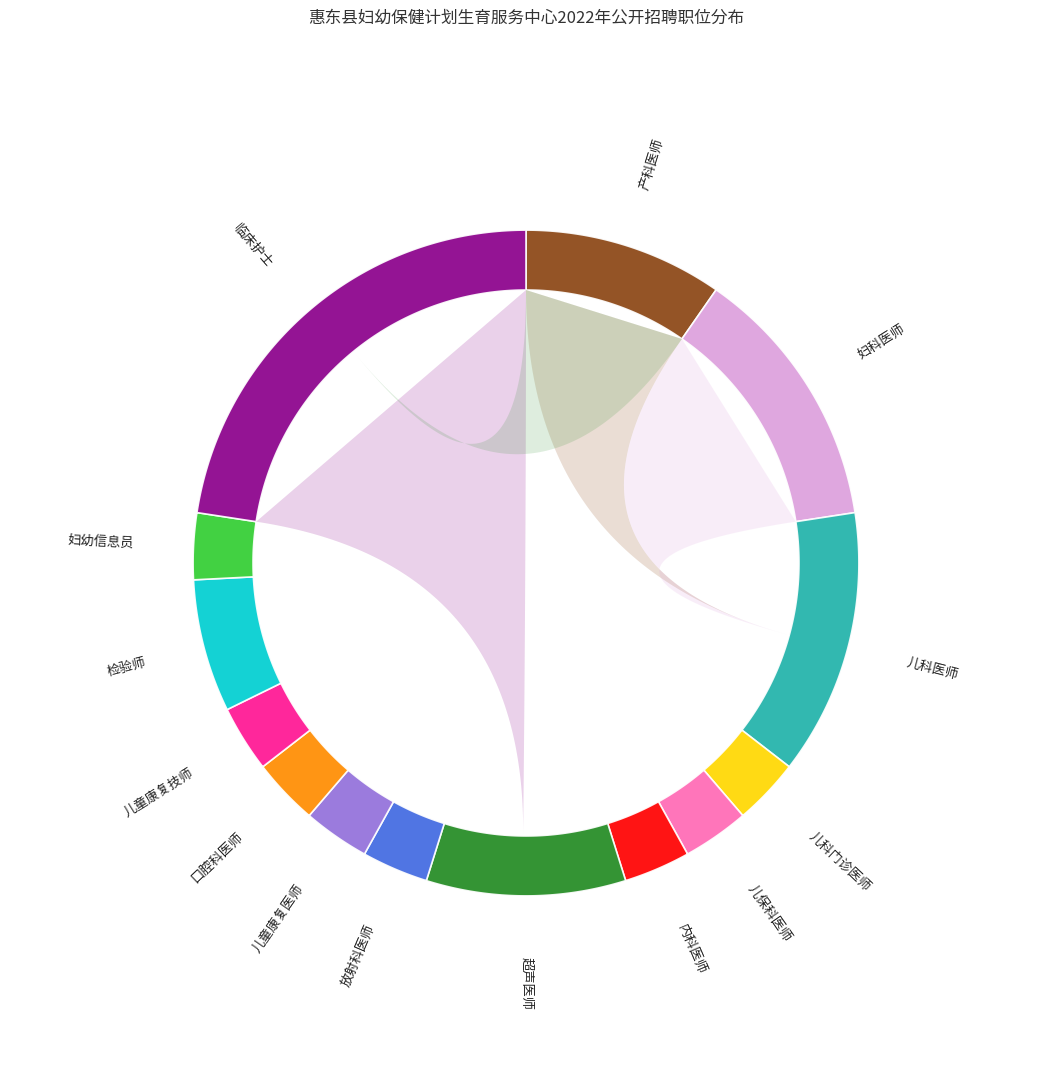

Does any single category account for the majority?

No